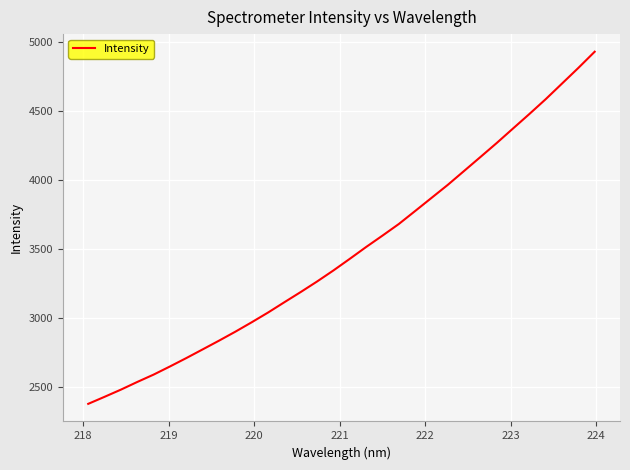

What is the difference between the maximum and minimum values?

2549.0